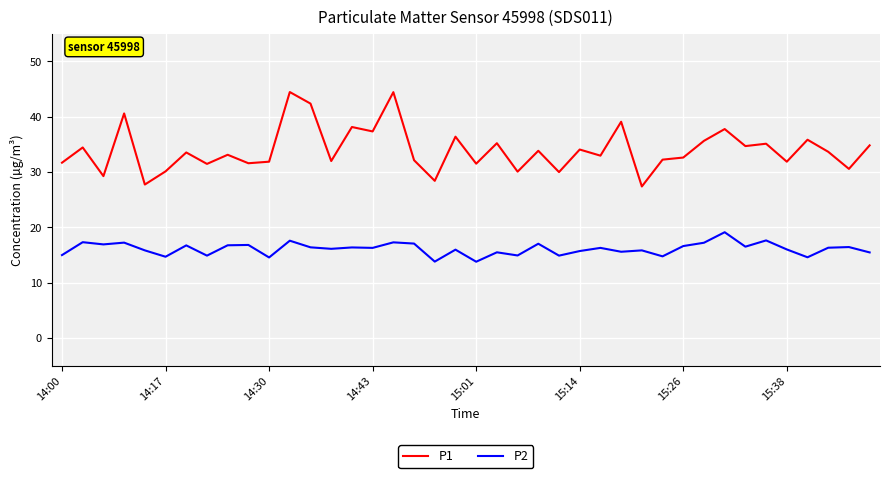

What is the difference between the maximum and minimum values in the P2 series?

5.3